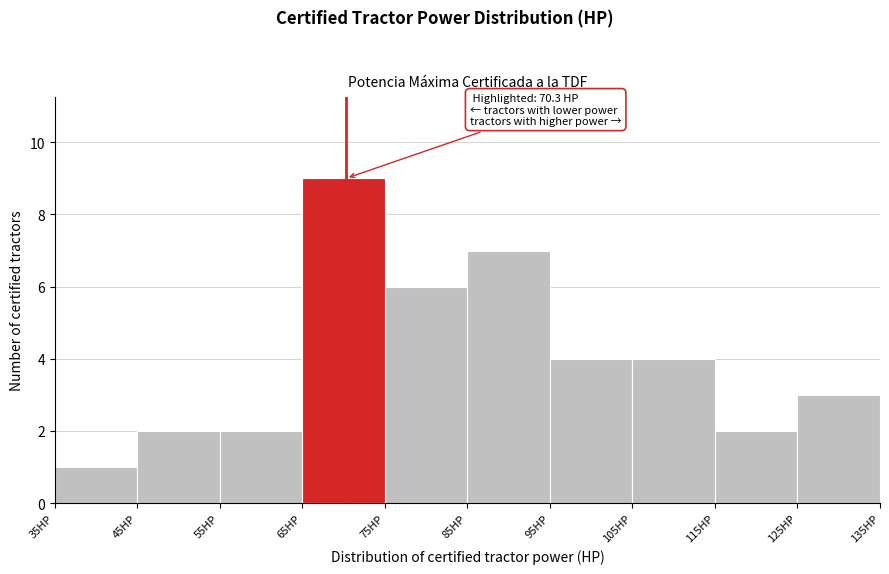

Which range on the x-axis has the tallest bar?

65 to 75